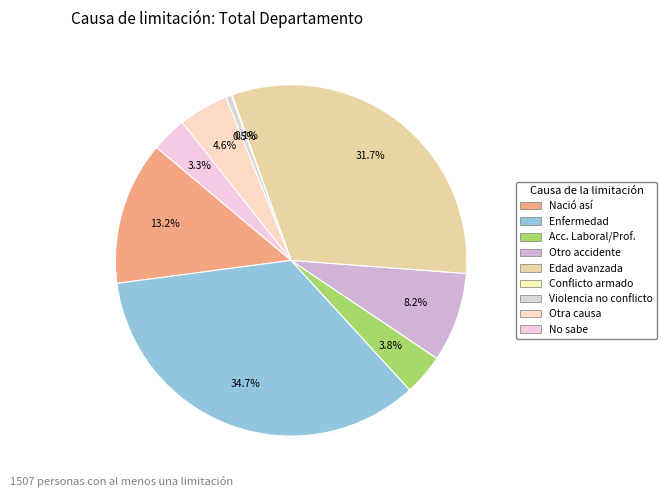

True or false: Conflicto armado accounts for 12% of the total.

False